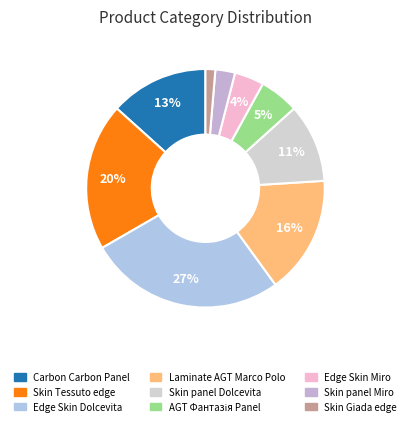

How much of the chart is everything except Skin Tessuto edge?

80.0%